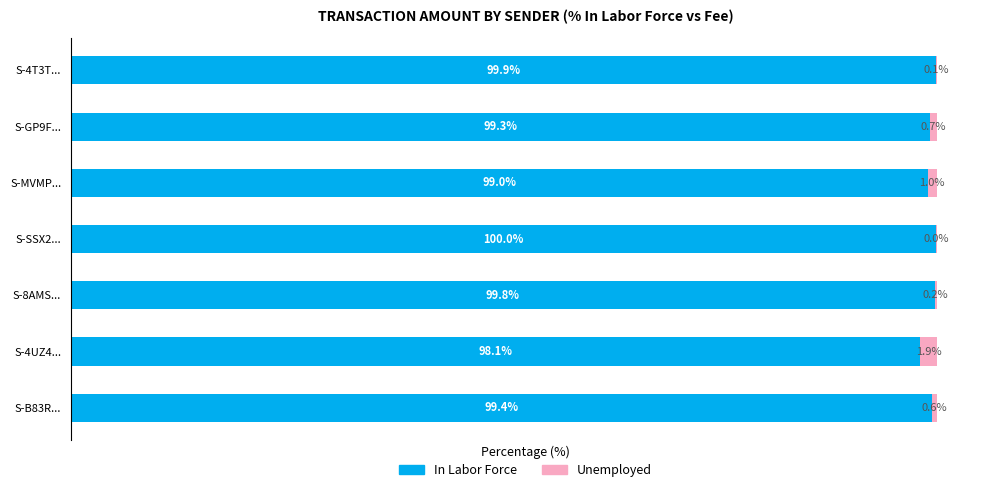

At which label does In Labor Force reach its peak?

S-SSX2...